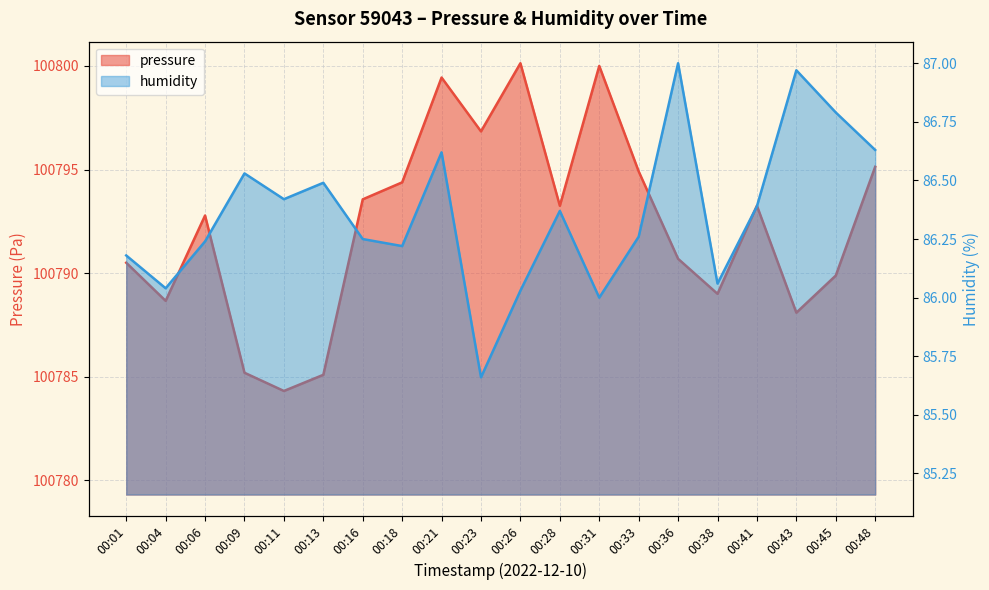

At which category is the sum across all series the highest?

00:26